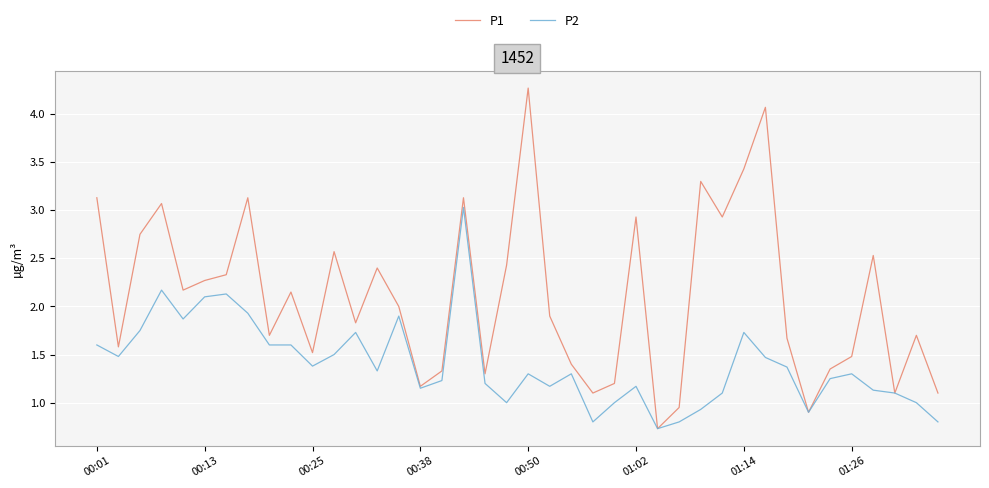

What is the smallest value displayed?

0.7